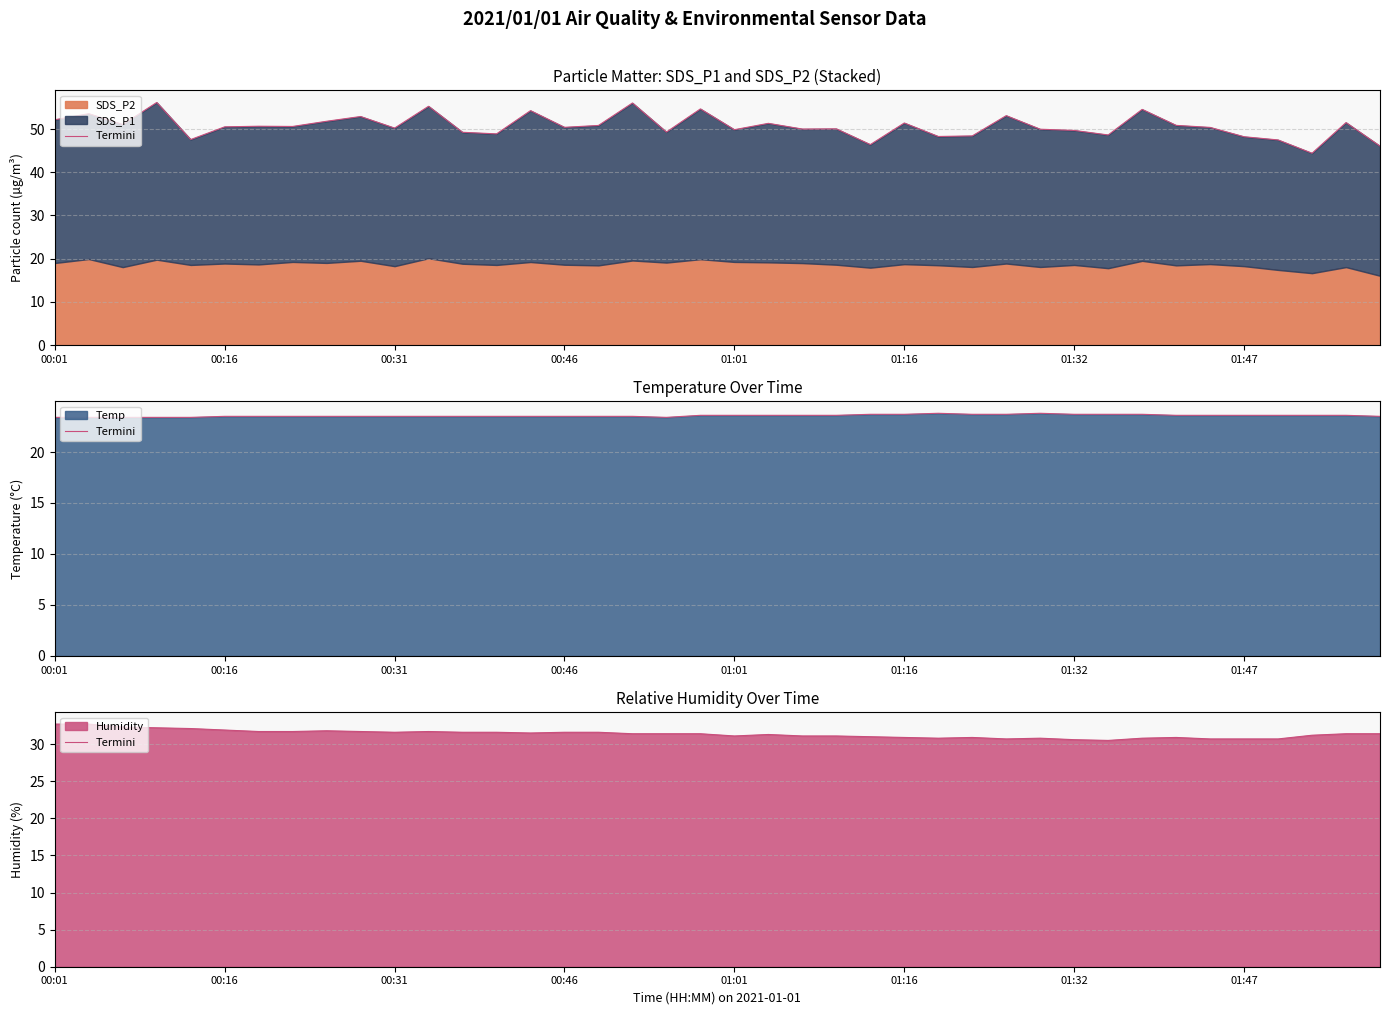

What is the label of the 1st point from the left?

00:01